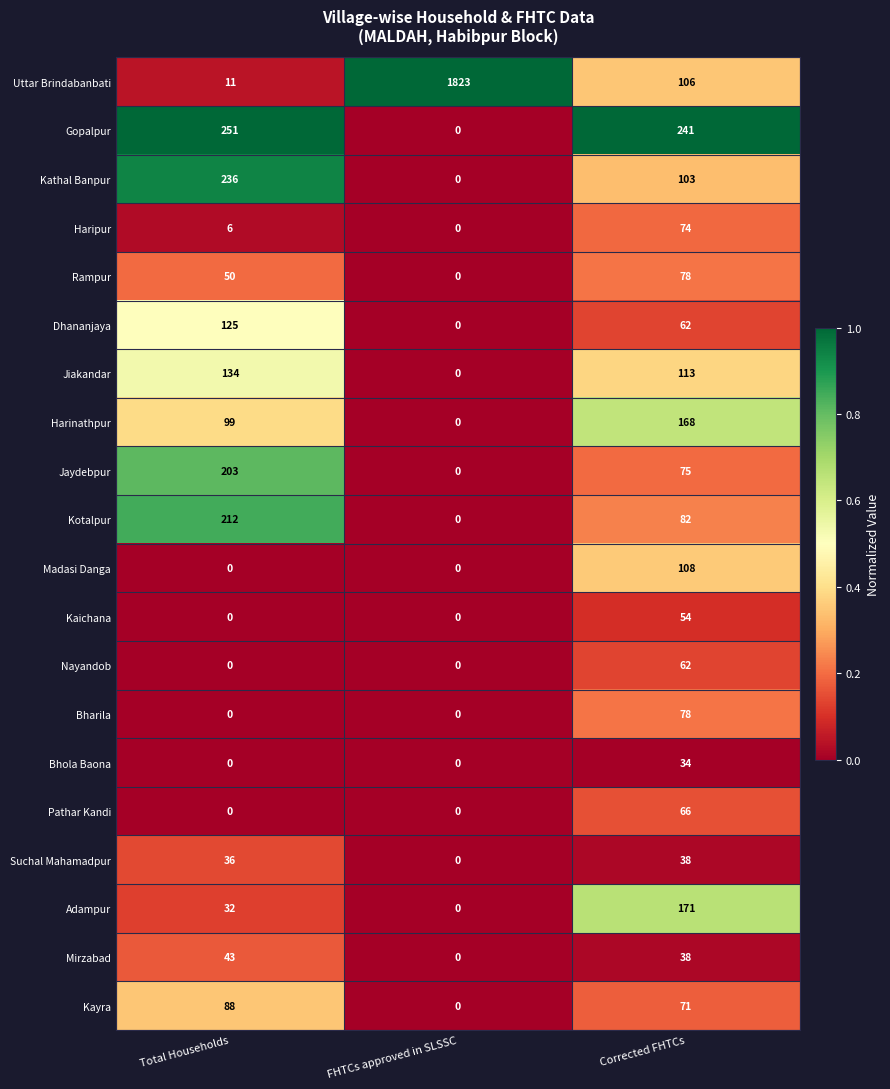

True or false: Jiakandar has a value of -63 at FHTCs approved in SLSSC.

False